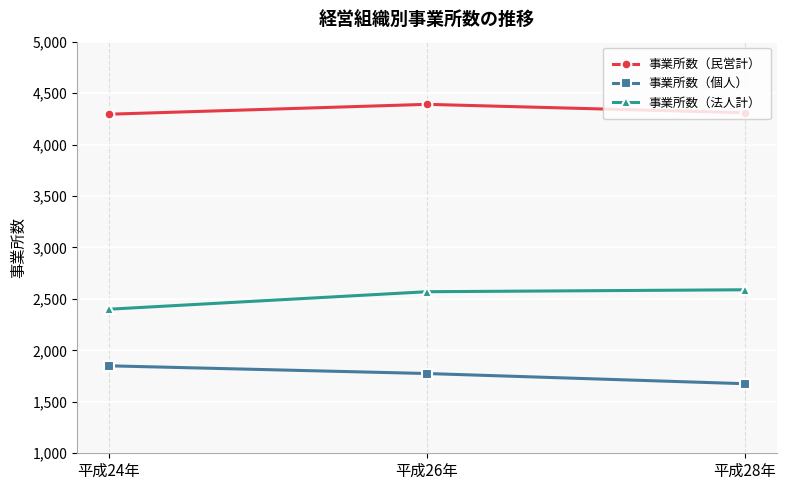

How many values in the 事業所数（法人計） series are below 2570?

1